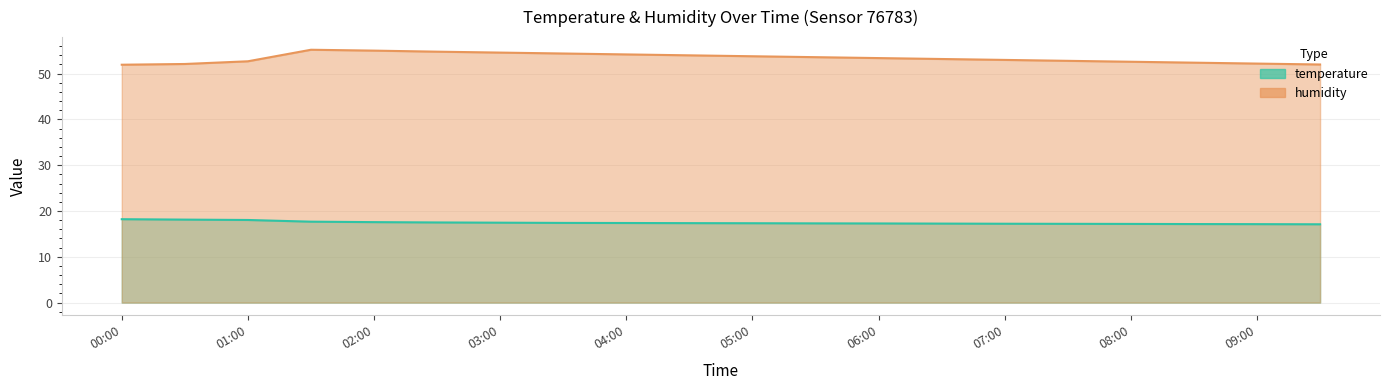

Reading left to right, list all the values displayed in this chart.

temperature: 18.2	18.1	18.0	17.7	17.6	17.5	17.4	17.4	17.4	17.4	17.3	17.3	17.3	17.2	17.2	17.2	17.2	17.1	17.1	17.1
humidity: 52.0	52.1	52.7	55.2	55.0	54.8	54.6	54.4	54.2	54.0	53.8	53.6	53.4	53.2	53.0	52.8	52.6	52.4	52.2	52.0